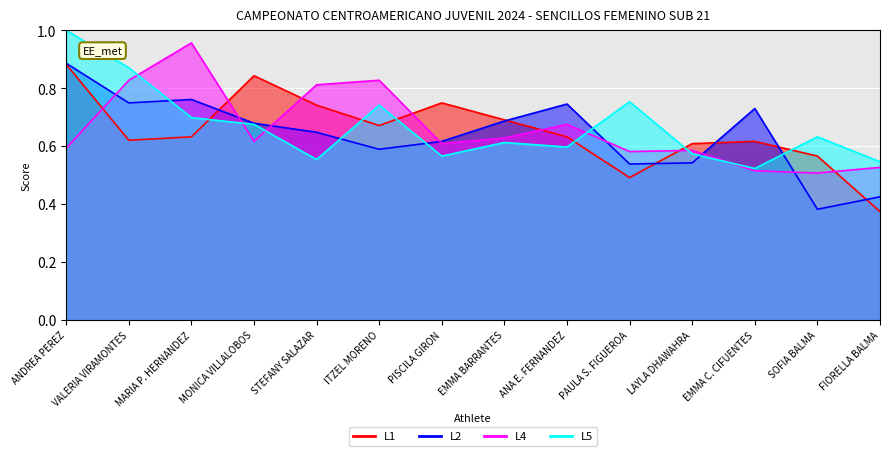

Where is L2 nearest to the value 0?

SOFIA BALMA